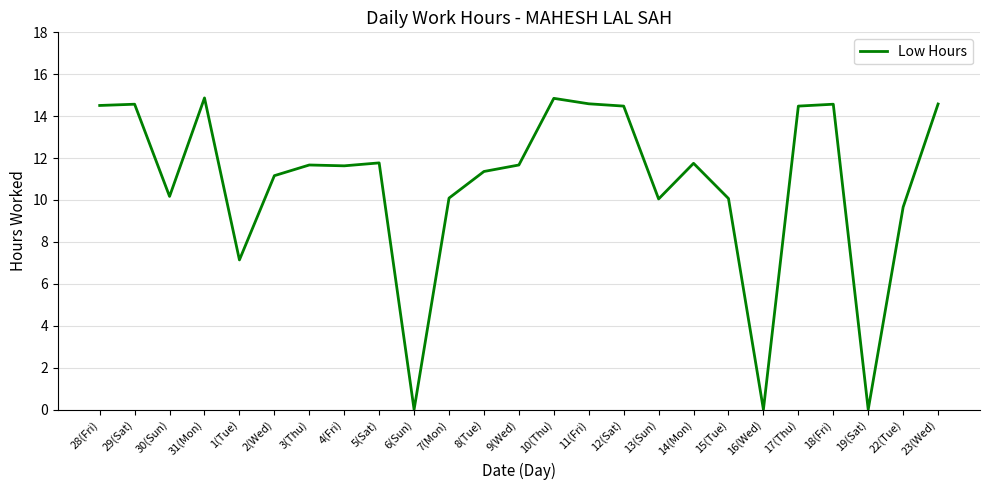

What is the ratio of the value at 4(Fri) to the value at 9(Wed)?

1.0